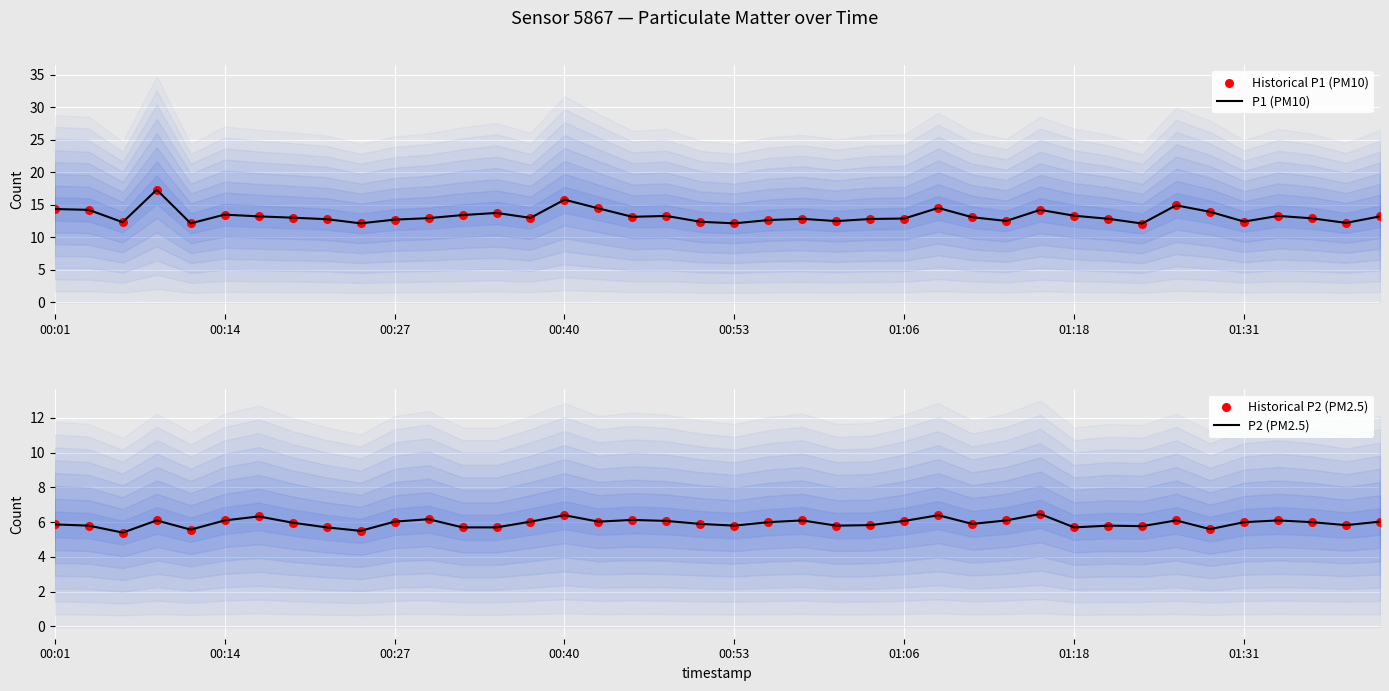

Is the value of Historical P2 (PM2.5) at 13 greater than the value of P1 (PM10) at 9?

No